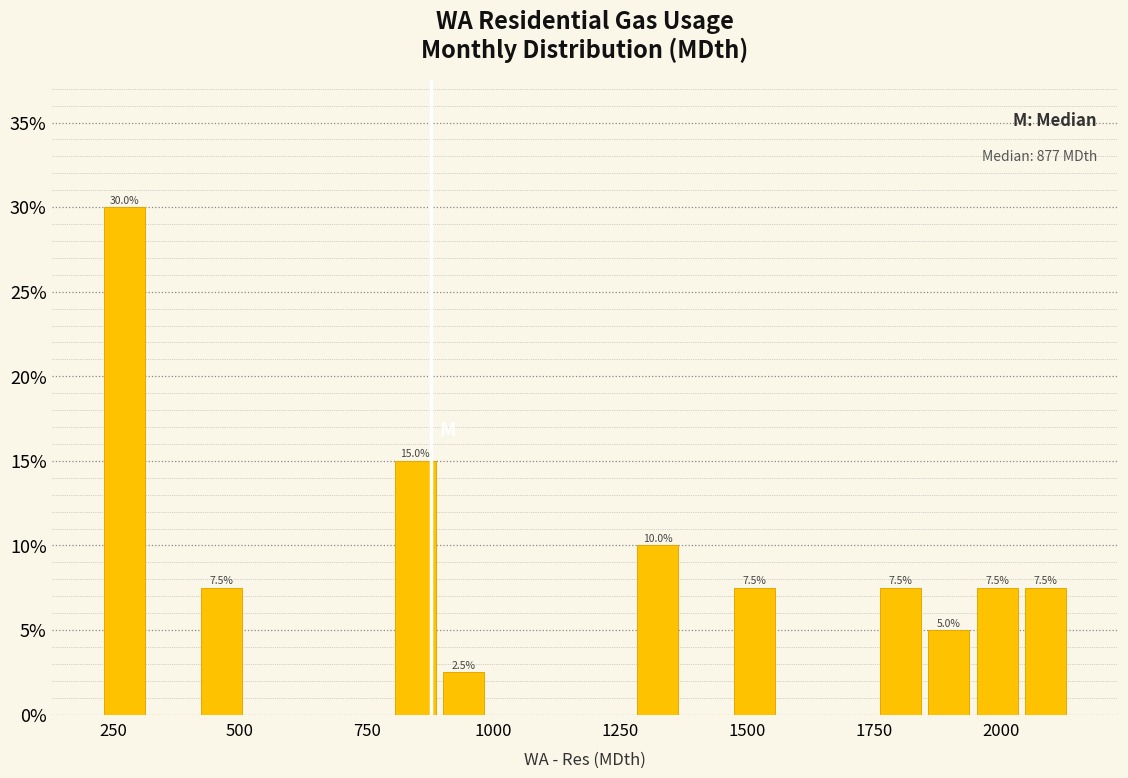

Around what value on the x-axis is the tallest bar? Give the approximate position of its centre, as read against the axis.

250